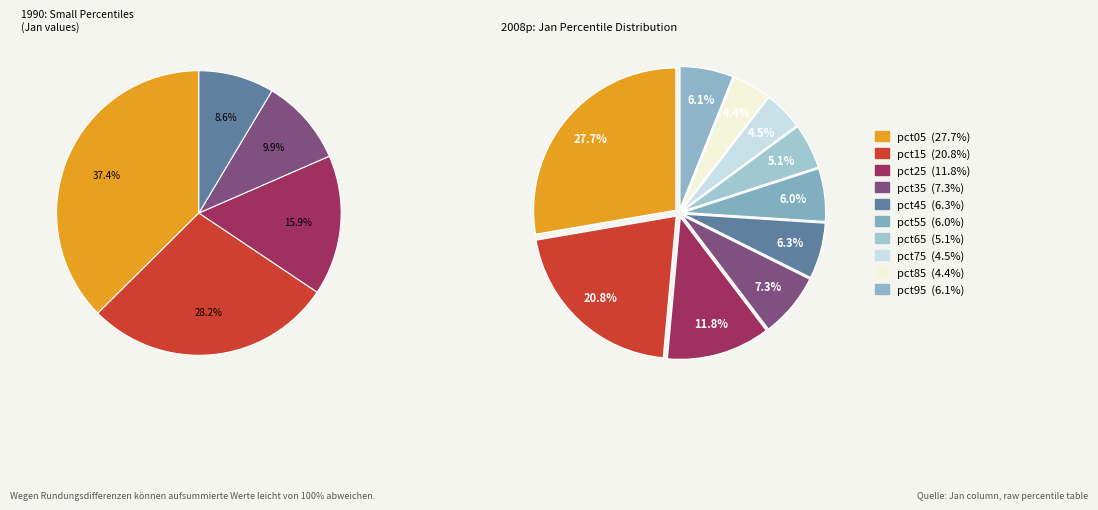

Is pct45 the majority of the pie?

No